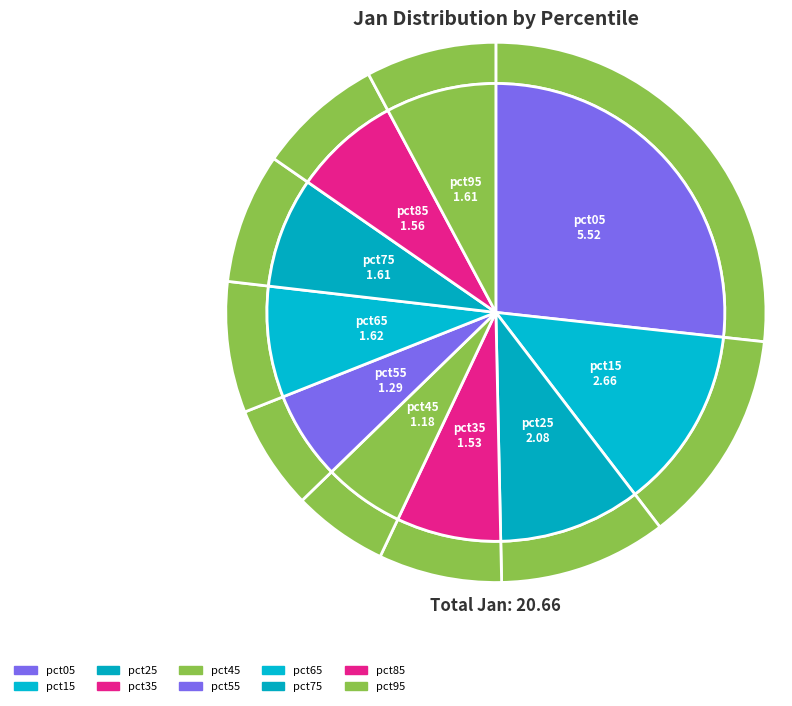

To the nearest percent, what is the average slice percentage?

10%